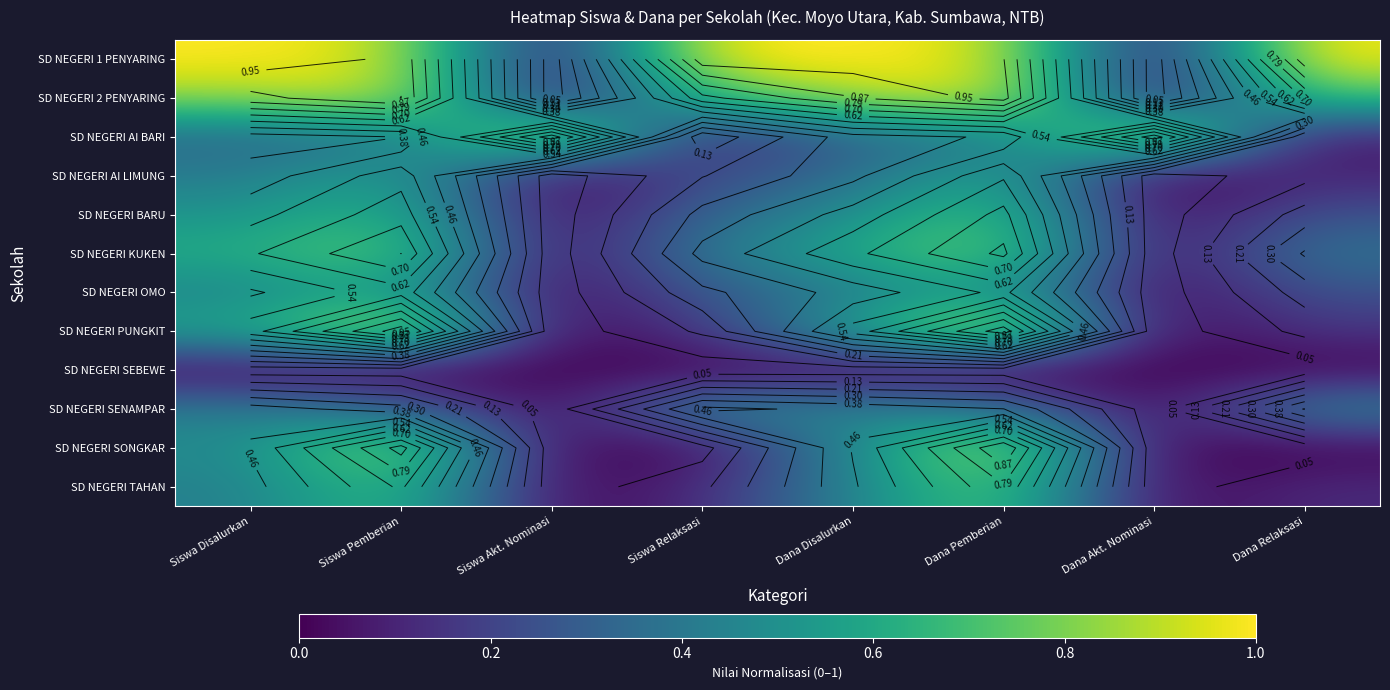

Which series has the widest spread of values?

SD NEGERI 1 PENYARING